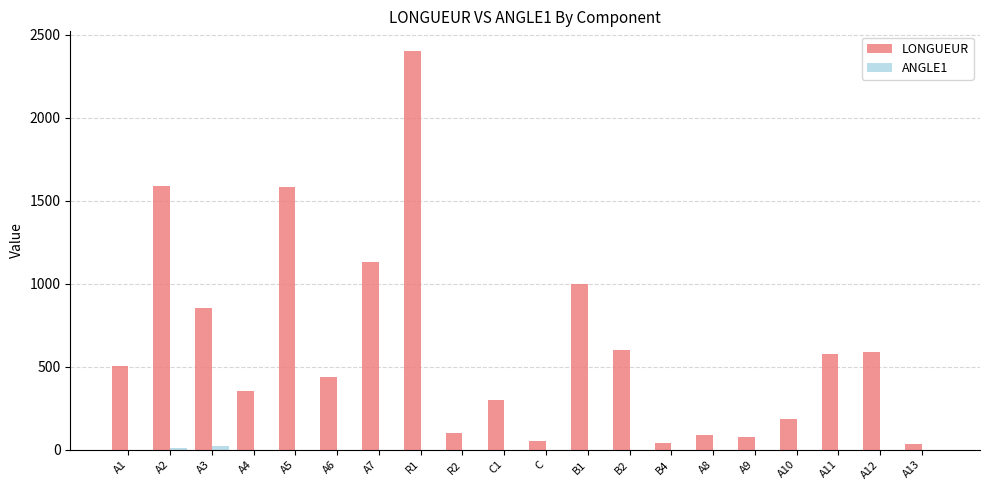

Count the number of categories in the chart.

20